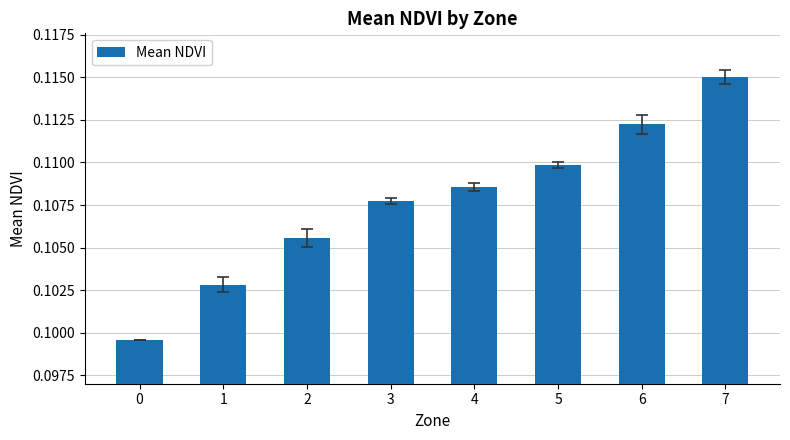

Rank the categories by value from highest to lowest.

7, 6, 5, 4, 3, 2, 1, 0